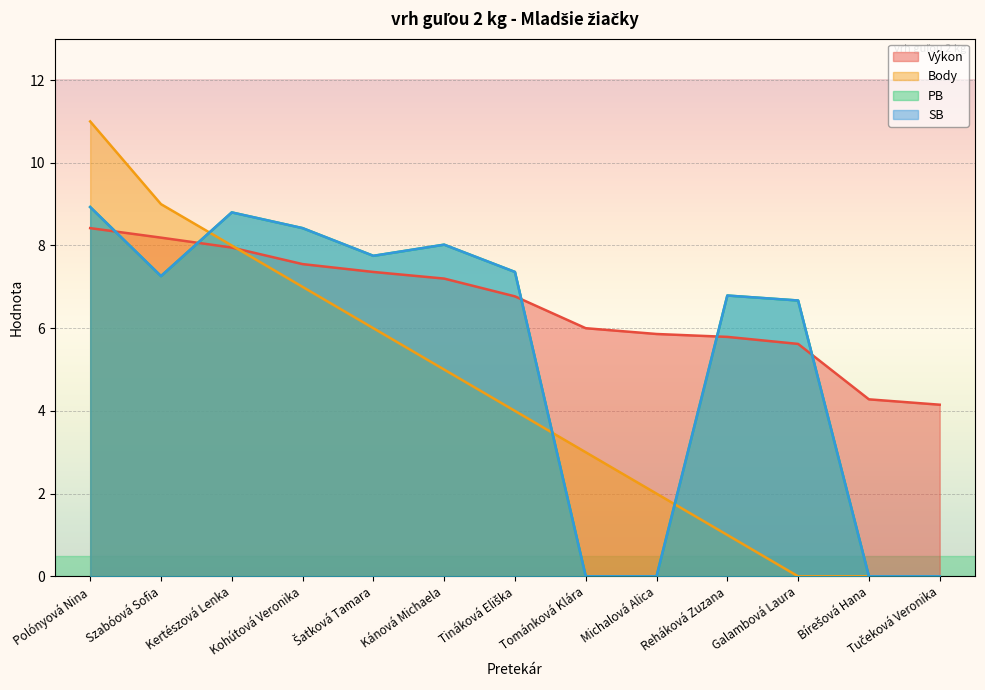

How many interior local peaks does the PB series have?

3